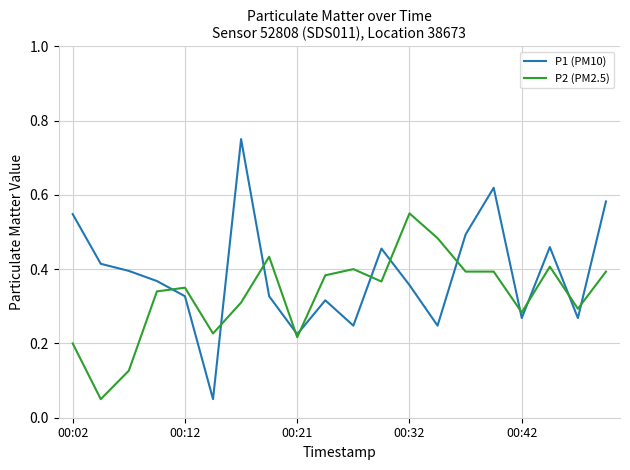

What are all the series names shown in the legend?

P1 (PM10), P2 (PM2.5)